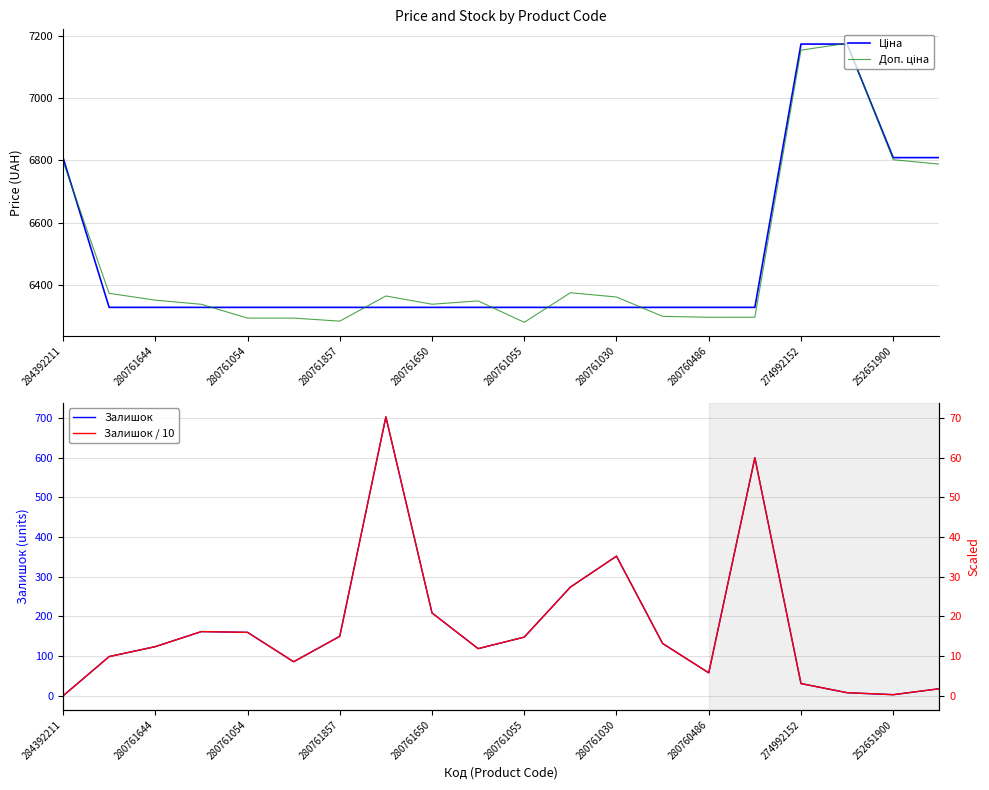

True or false: Ціна has more than 1 points higher than both neighbors.

False